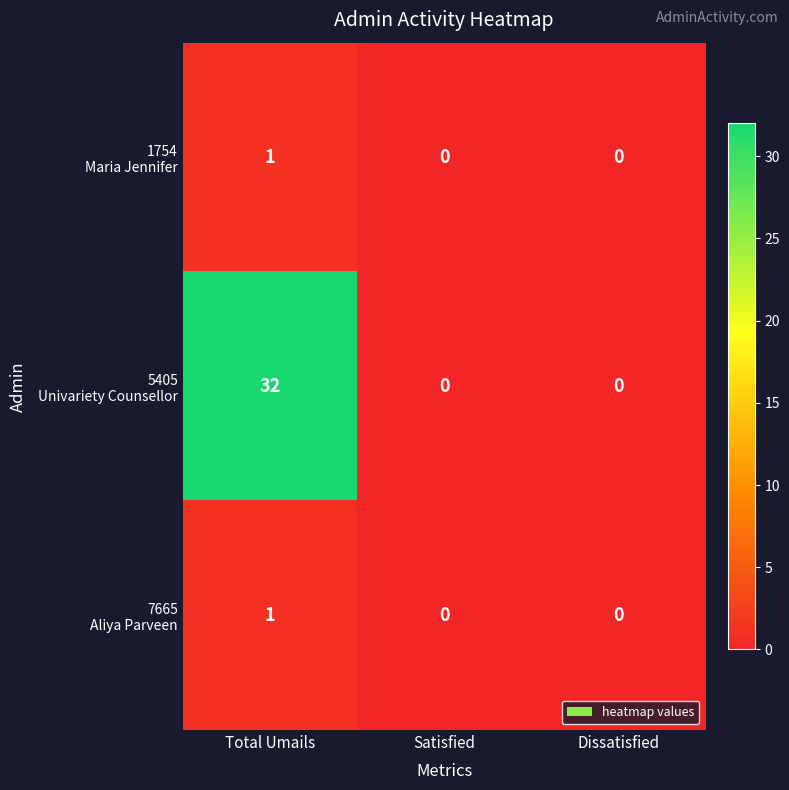

What is the spread (max minus min) of values at Total Umails?

31